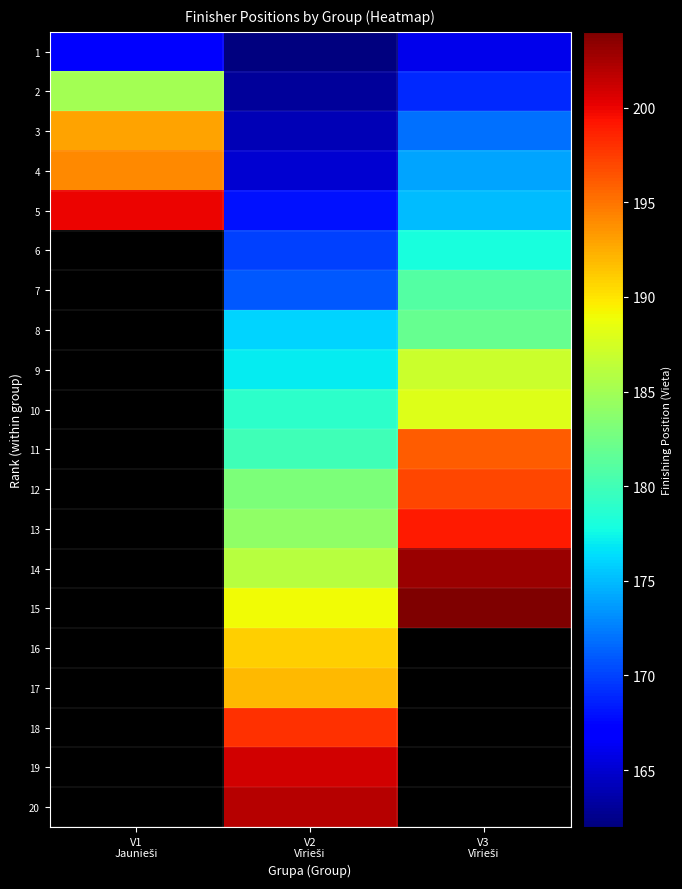

What is the spread (max minus min) of values at V3
Vīrieši?

38.0